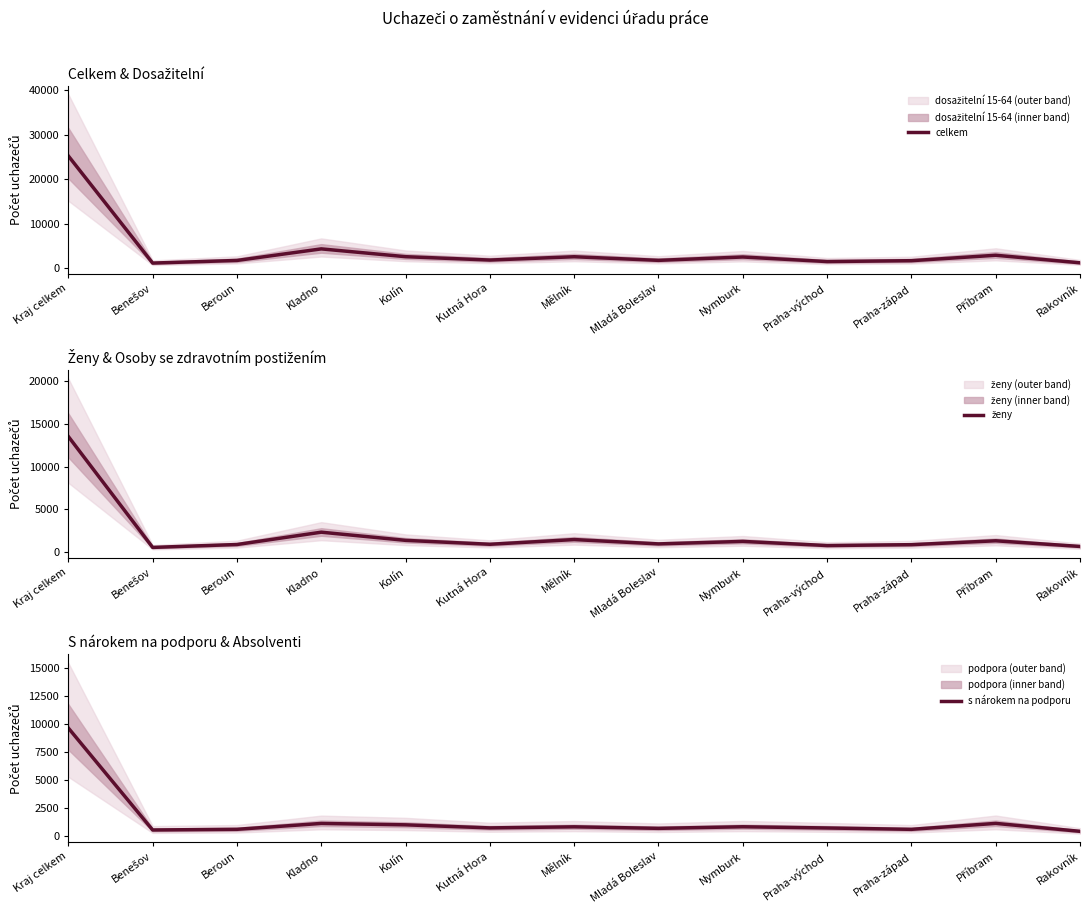

What is the sum of the s nárokem na podporu values at Mladá Boleslav and Benešov?

1301